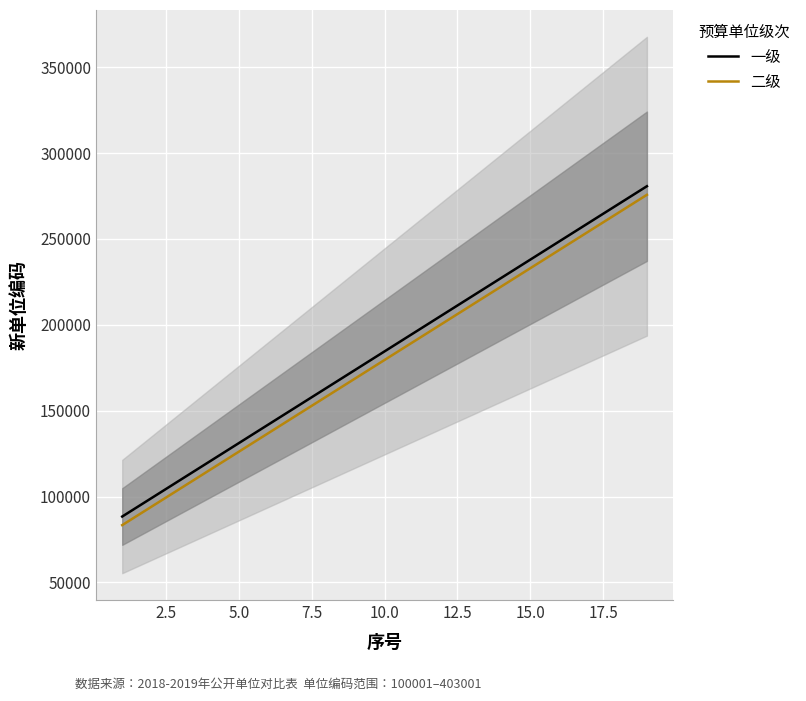

True or false: 二级 and 一级 intersect in this chart.

False